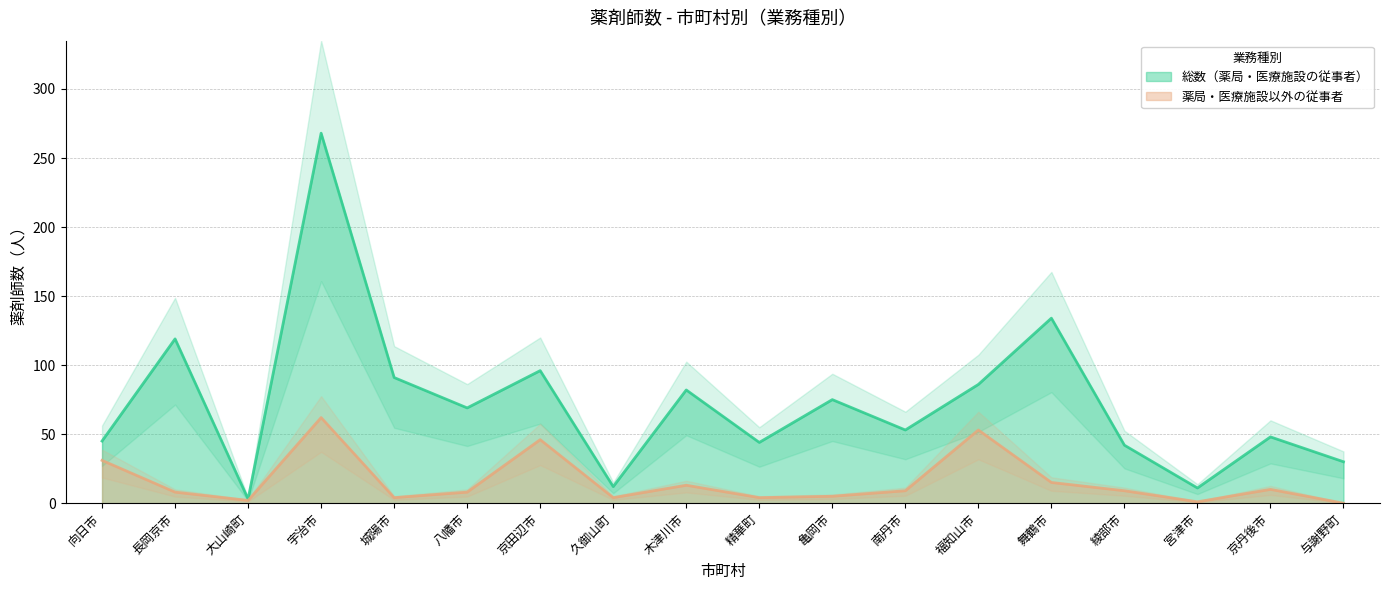

Reading left to right, transcribe all the data shown in this chart.

総数（薬局・医療施設の従事者）: 45	119	3	268	91	69	96	12	82	44	75	53	86	134	42	11	48	30
薬局・医療施設以外の従事者: 31	8	2	62	4	8	46	4	13	4	5	9	53	15	9	1	10	0